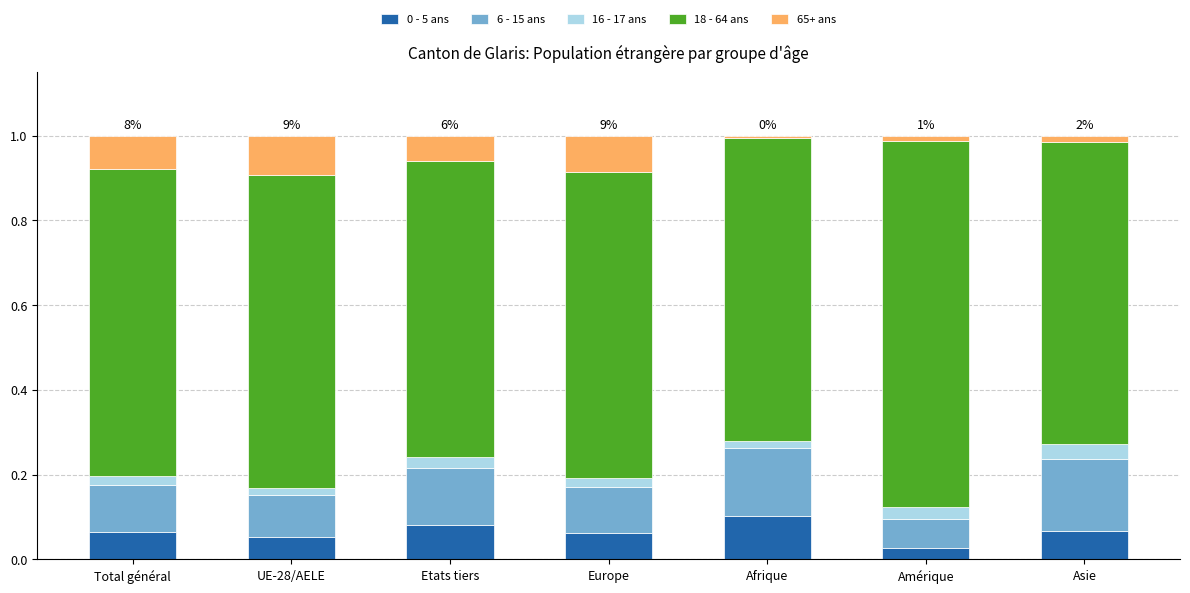

The value of 0 - 5 ans at Amérique is 0.0. True or false?

True